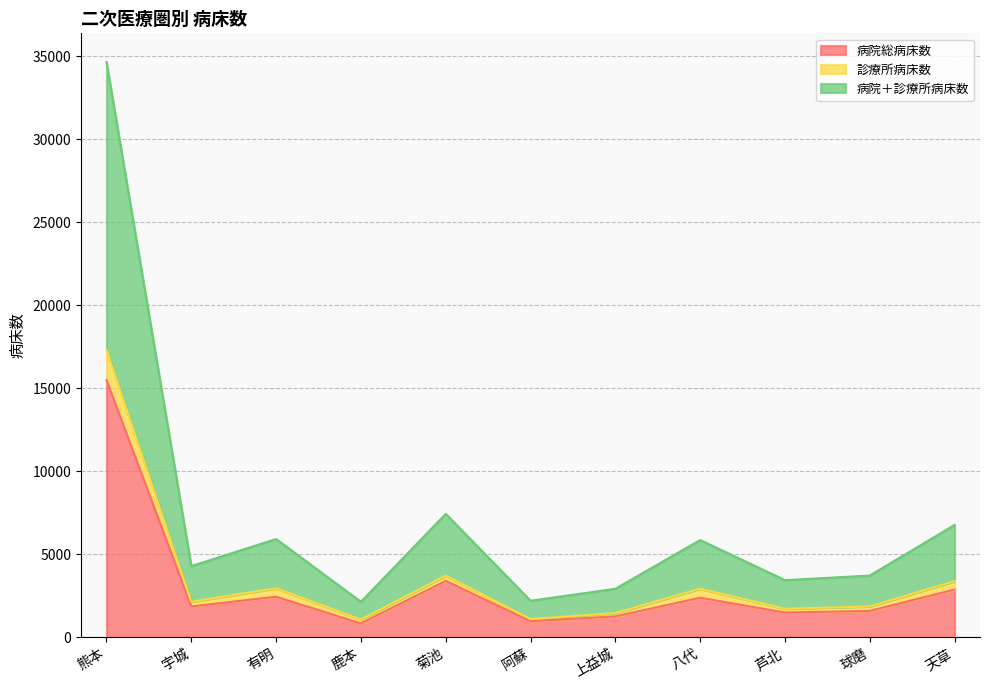

What is the label of the 2nd point from the left?

宇城